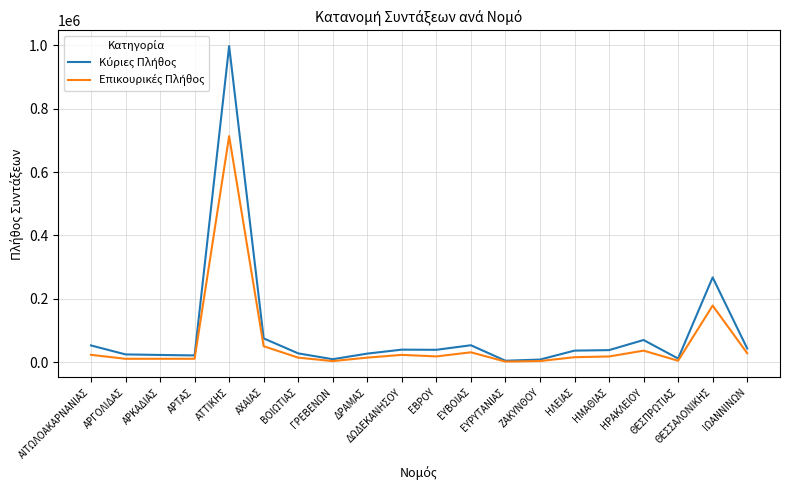

What is the greatest value displayed?

997426